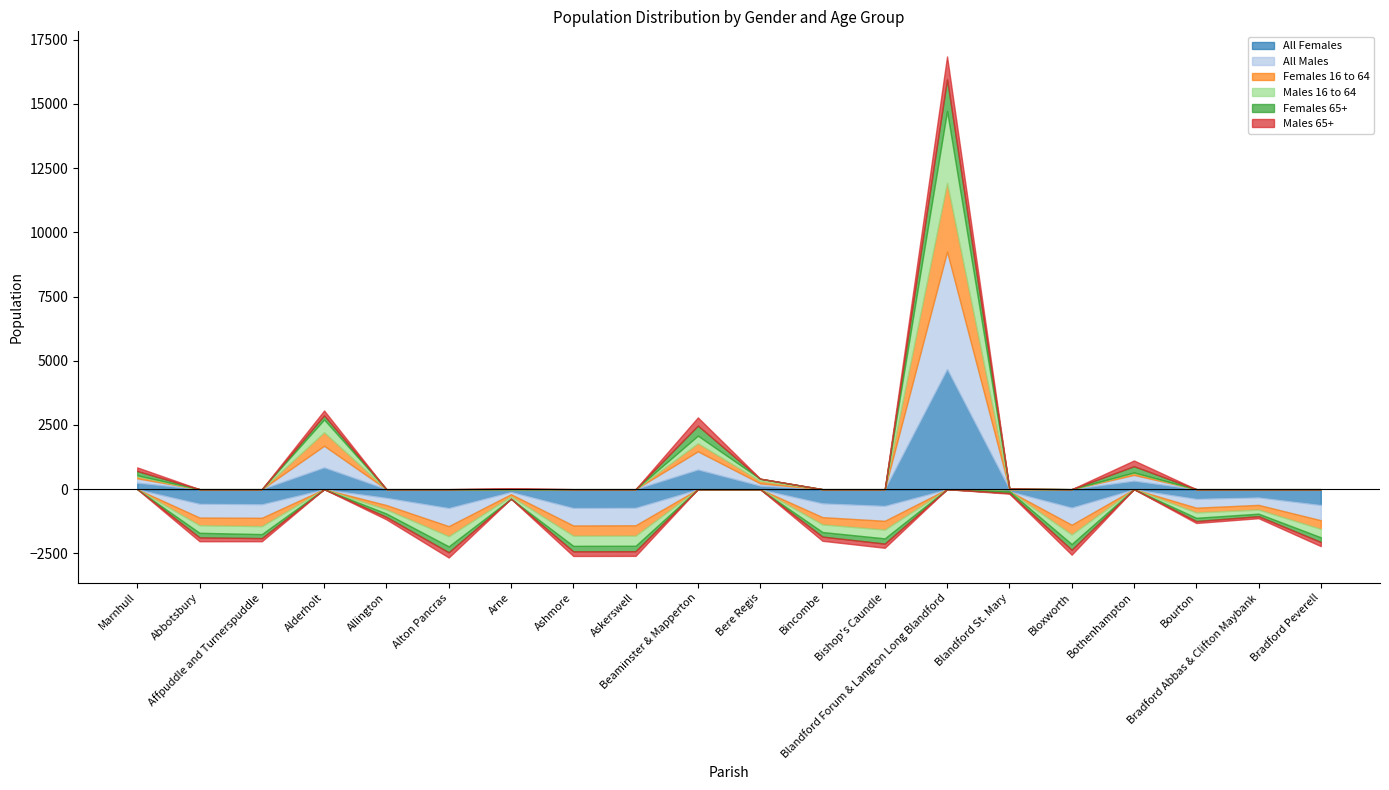

What is the spread (max minus min) of values at Beaminster & Mapperton?

1030